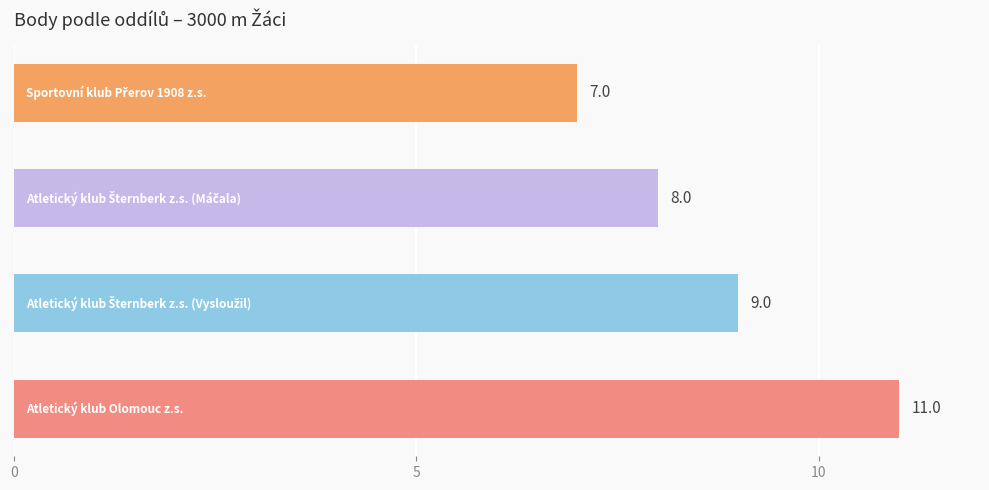

What is the average value?

9